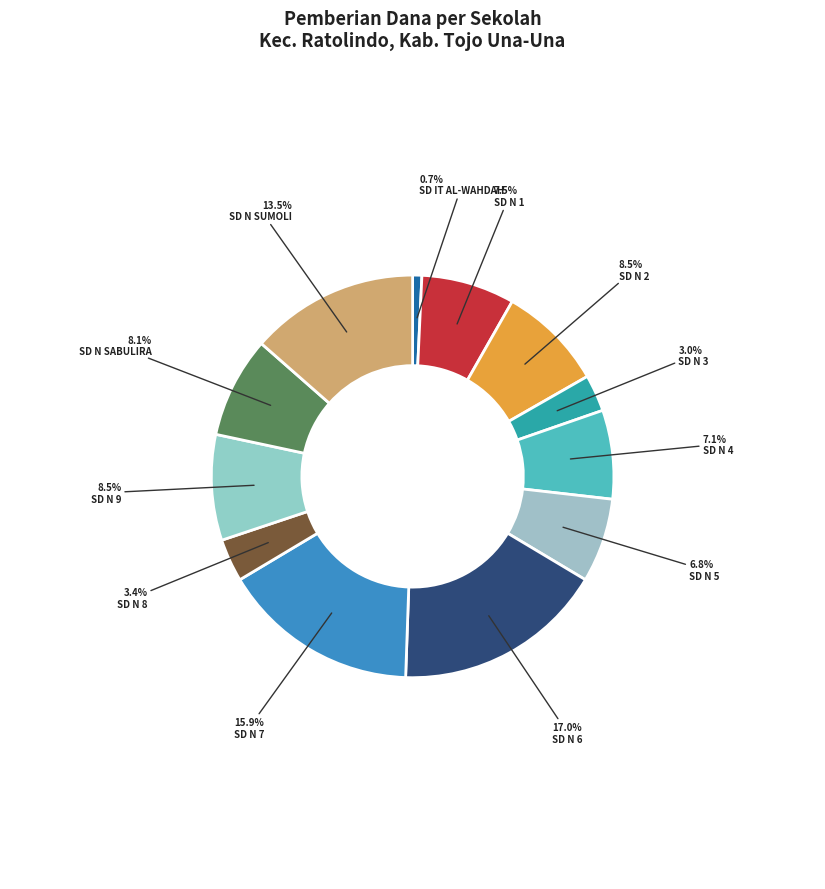

Count the number of slices in the pie.

12